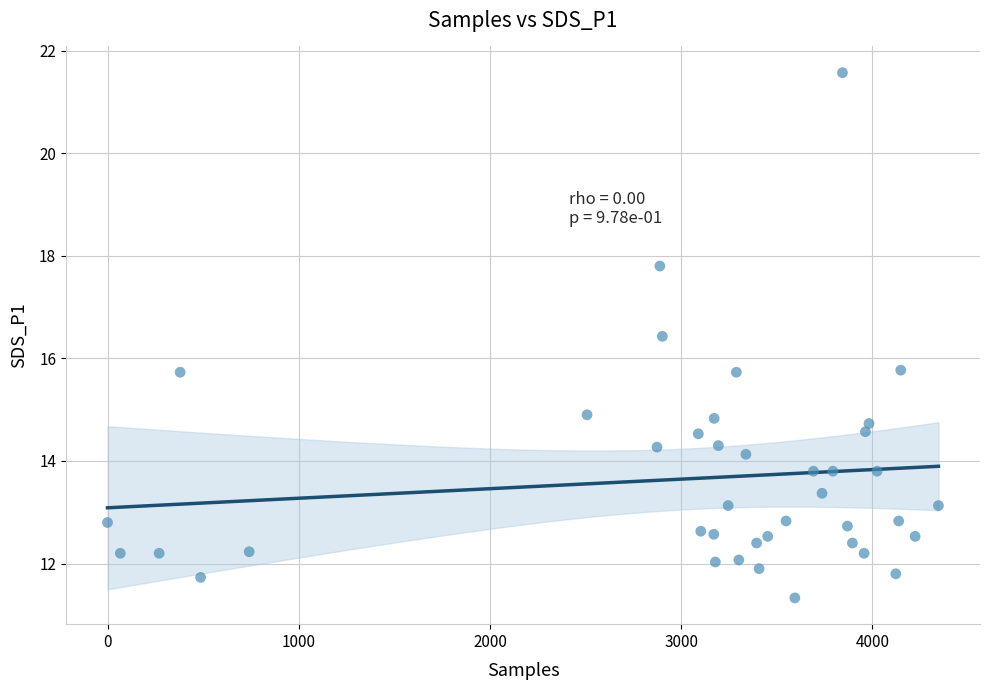

What is the range of X values (max minus min)?

4346.0